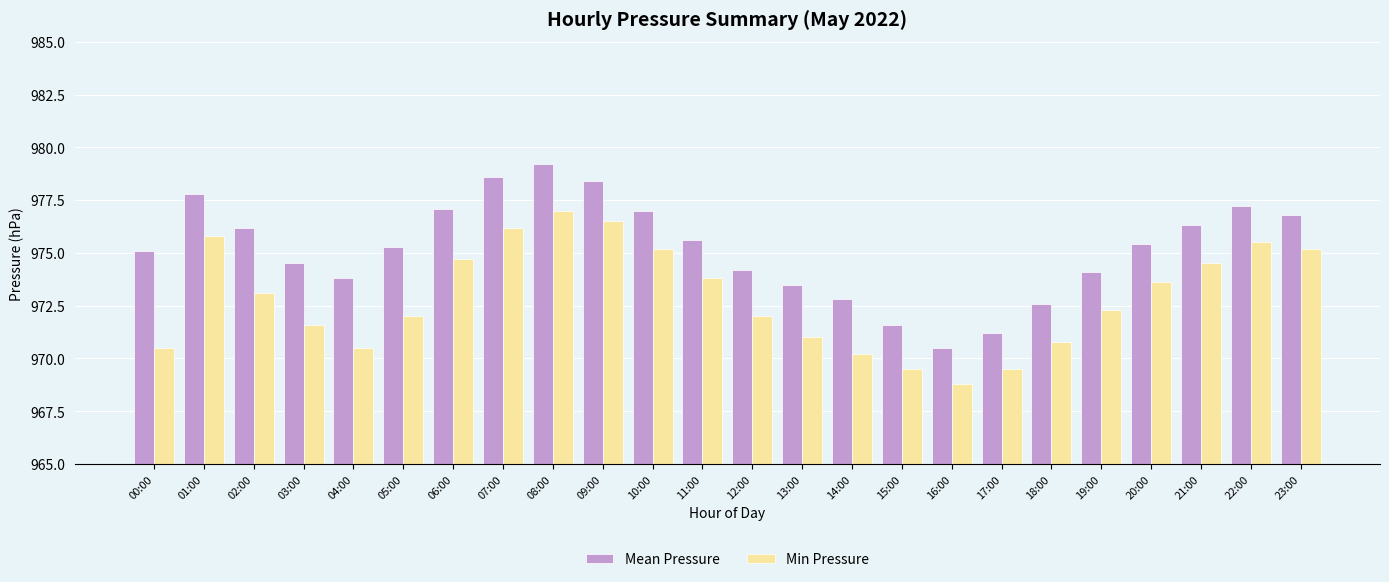

Reading left to right, list all the values displayed in this chart.

Mean Pressure: 975.1	977.8	976.2	974.5	973.8	975.3	977.1	978.6	979.2	978.4	977.0	975.6	974.2	973.5	972.8	971.6	970.5	971.2	972.6	974.1	975.4	976.3	977.2	976.8
Min Pressure: 970.5	975.8	973.1	971.6	970.5	972.0	974.7	976.2	977.0	976.5	975.2	973.8	972.0	971.0	970.2	969.5	968.8	969.5	970.8	972.3	973.6	974.5	975.5	975.2